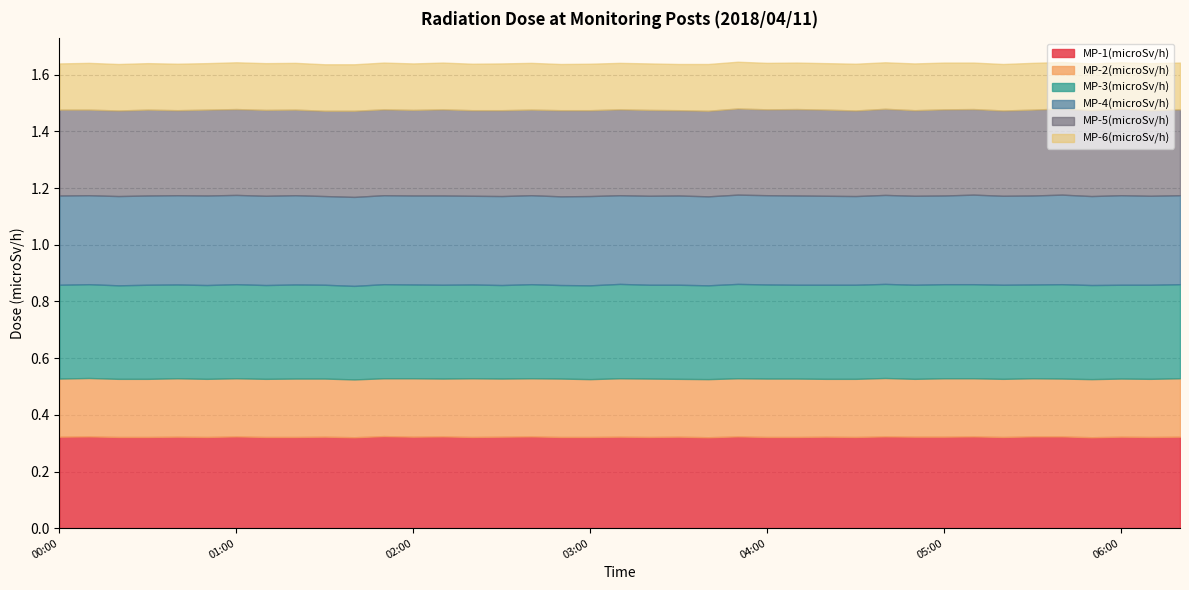

The value of MP-1(microSv/h) at 02:10 is 0.3. True or false?

True